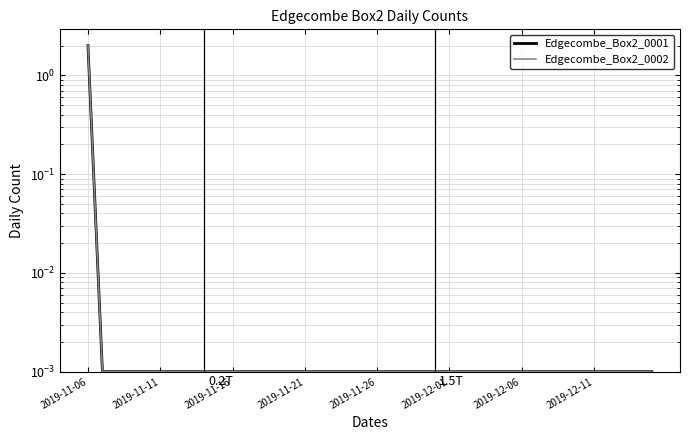

True or false: Edgecombe_Box2_0001 and Edgecombe_Box2_0002 intersect in this chart.

False